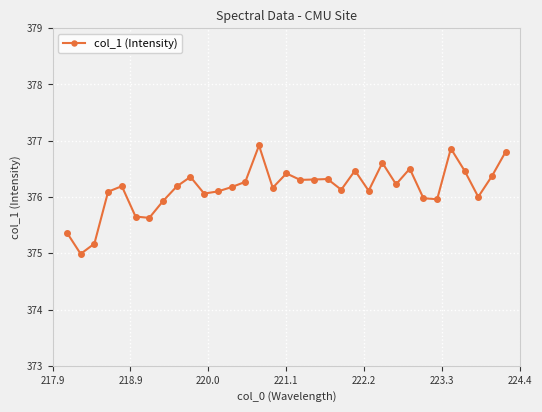

What is the minimum value shown in the chart?

375.0